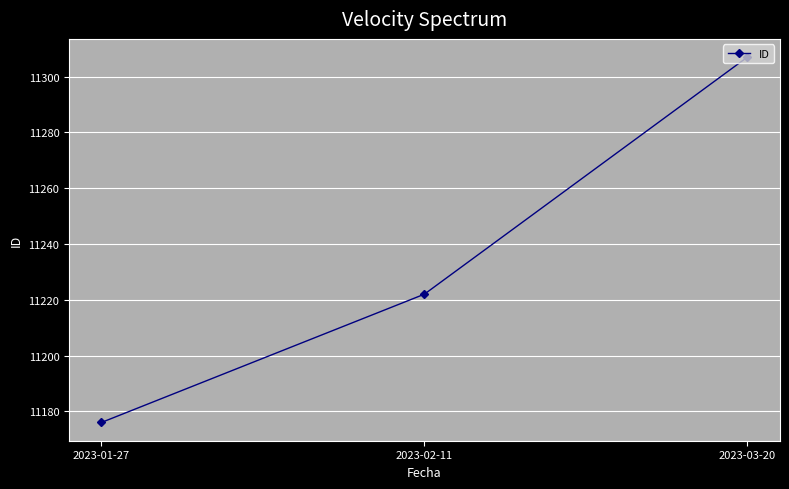

Rank the categories by value from lowest to highest.

2023-01-27, 2023-02-11, 2023-03-20